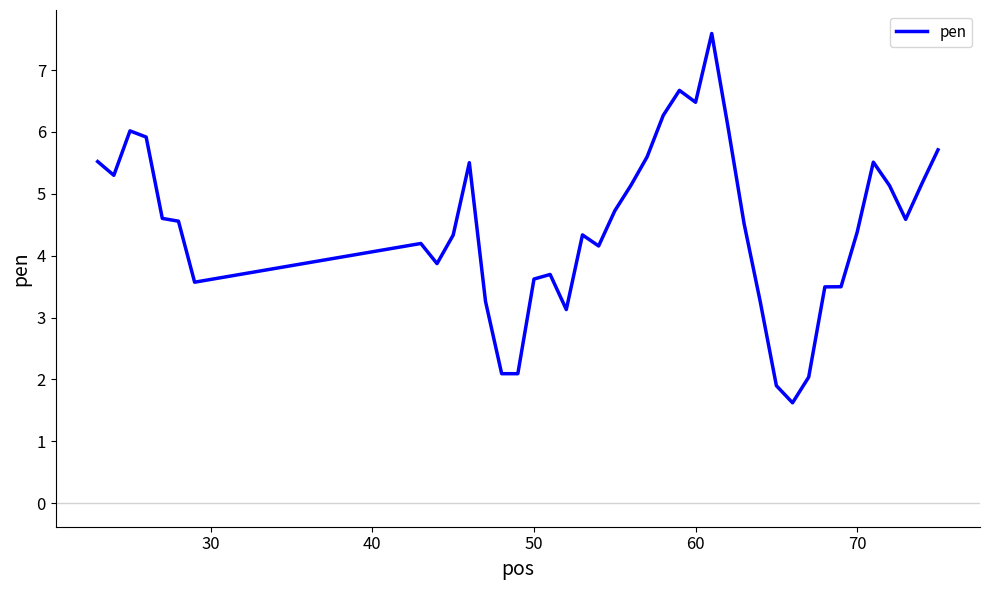

Count the number of categories in the chart.

40